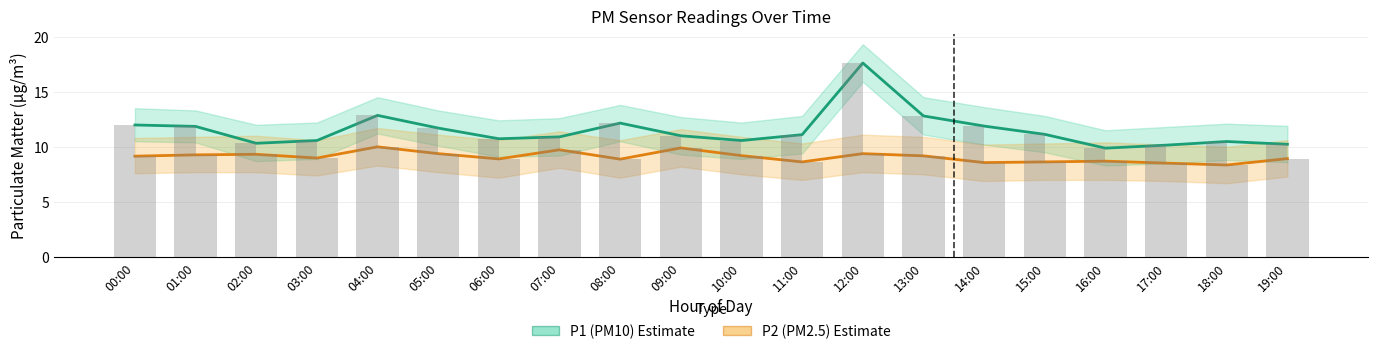

Which label corresponds to the largest value in the chart?

12:00